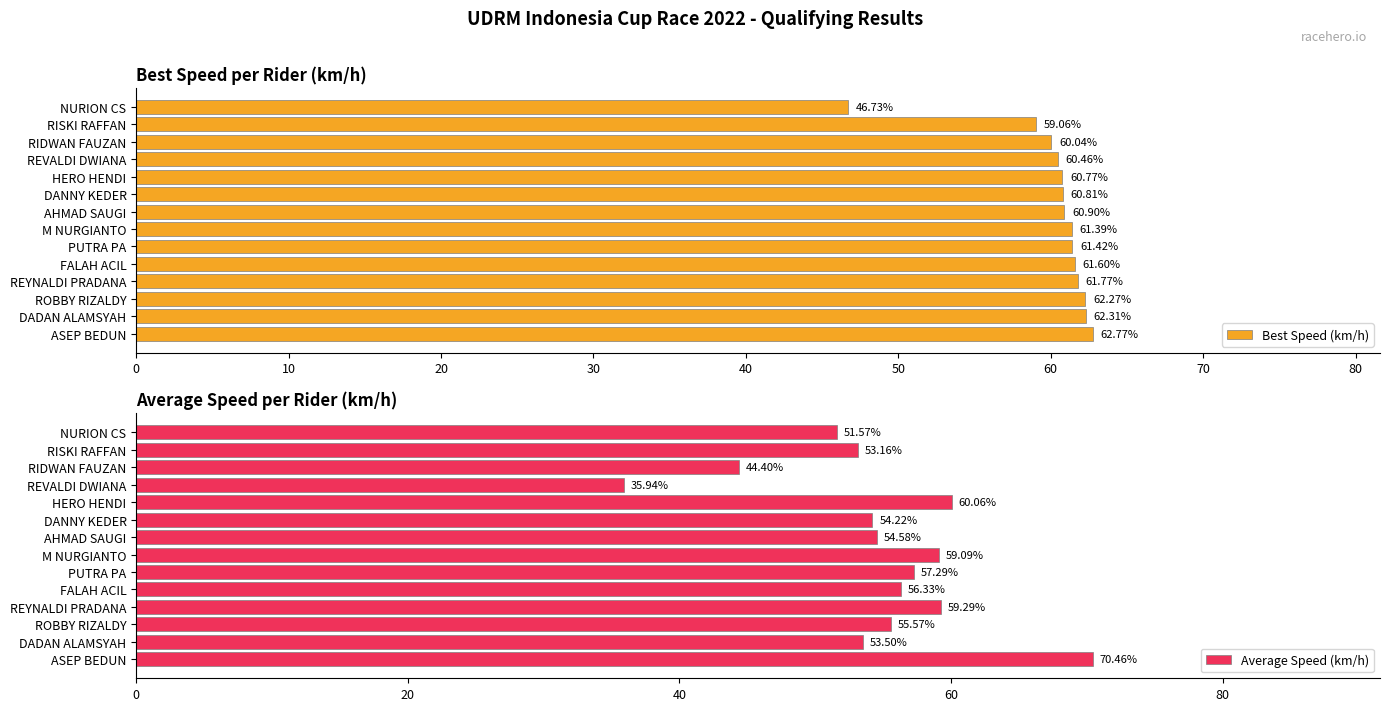

Where is Best Speed (km/h) nearest to the value 54?

RISKI RAFFAN